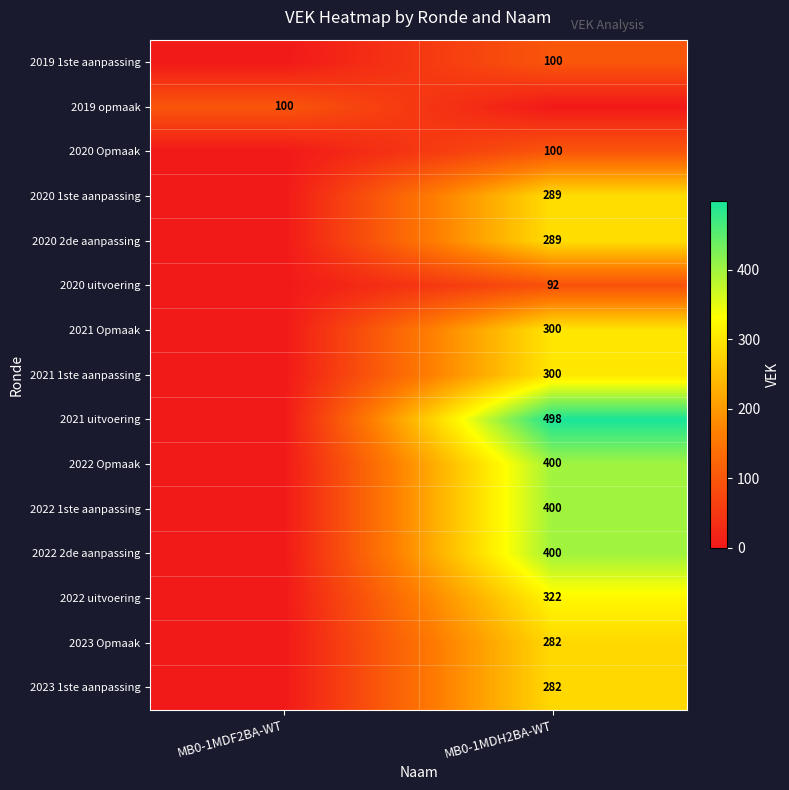

What is the greatest value displayed?

498